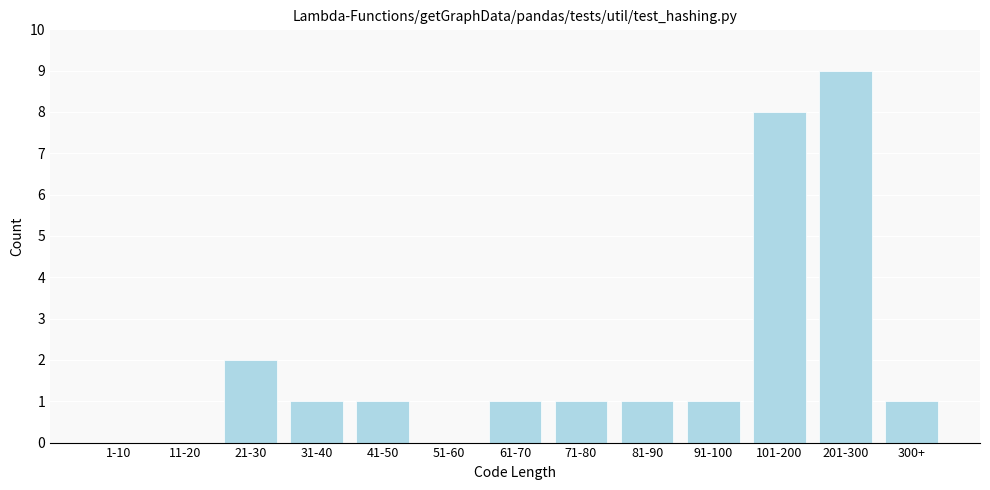

Reading right to left, what are all the values shown in this chart?

300+=1	201-300=9	101-200=8	91-100=1	81-90=1	71-80=1	61-70=1	51-60=0	41-50=1	31-40=1	21-30=2	11-20=0	1-10=0